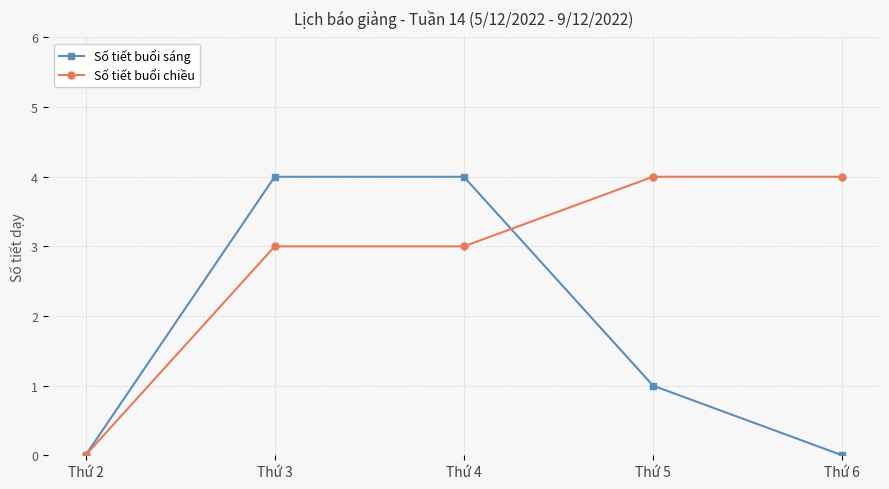

Reading left to right, what are all the values shown in this chart?

Số tiết buổi sáng: Thứ 2=0	Thứ 3=4	Thứ 4=4	Thứ 5=1	Thứ 6=0
Số tiết buổi chiều: Thứ 2=0	Thứ 3=3	Thứ 4=3	Thứ 5=4	Thứ 6=4